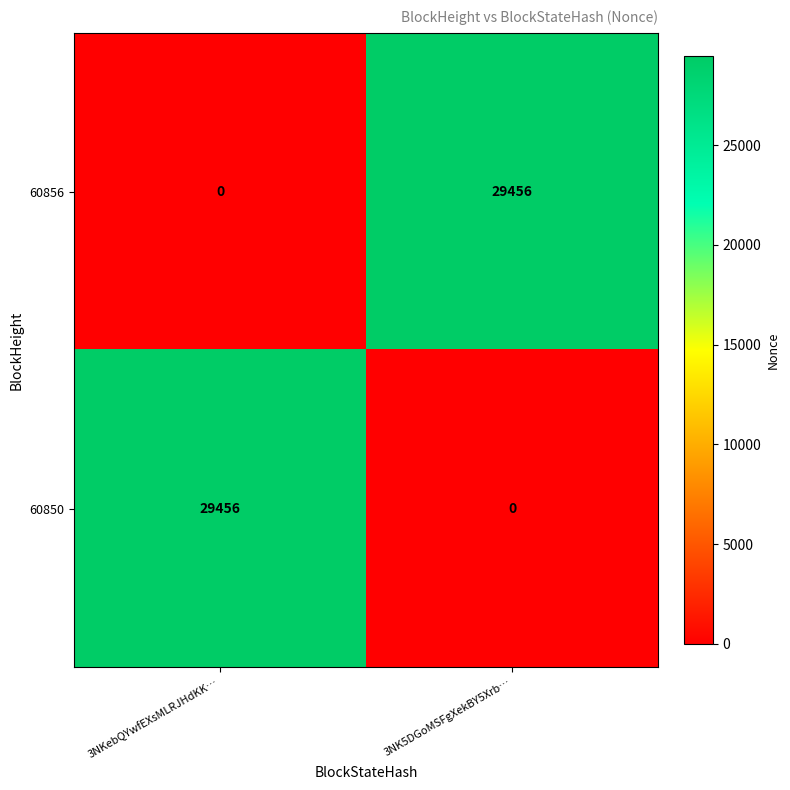

Is it true that 60856 equals 9275 at 3NKebQYwfEXsMLRJHdKK…?

False